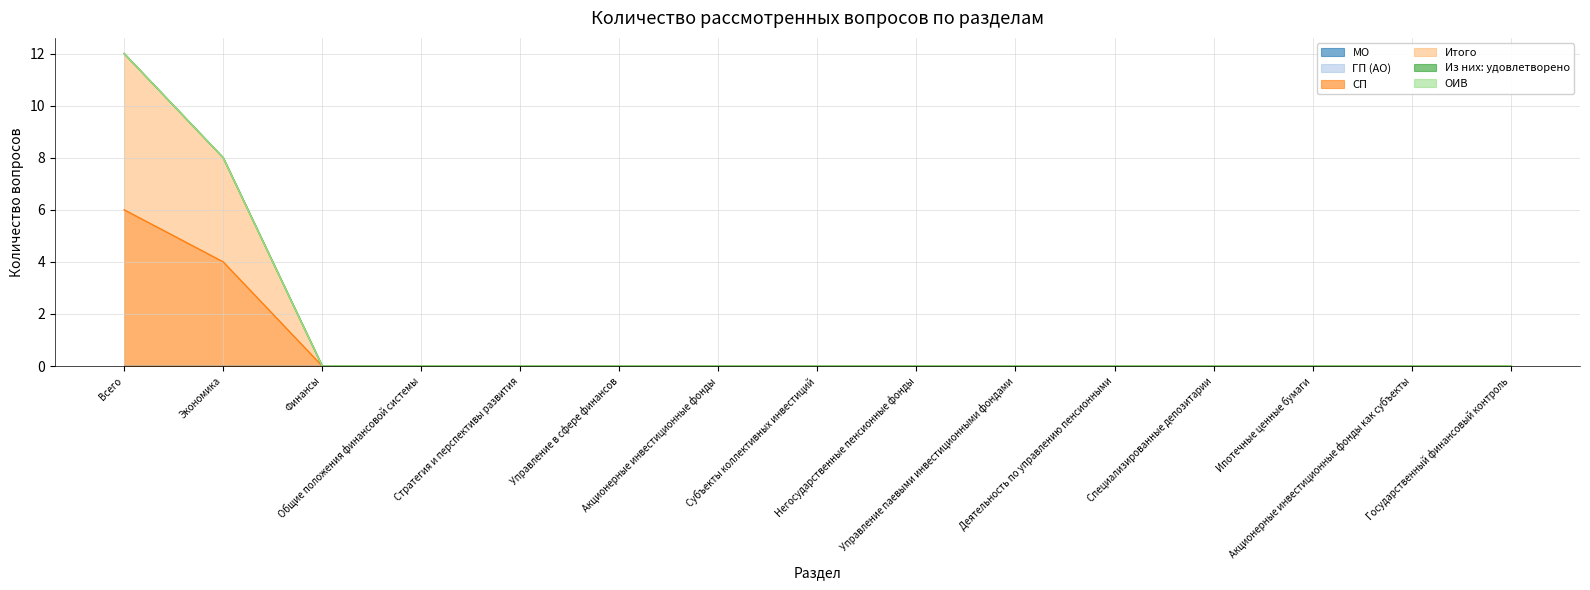

True or false: Итого and СП intersect in this chart.

False